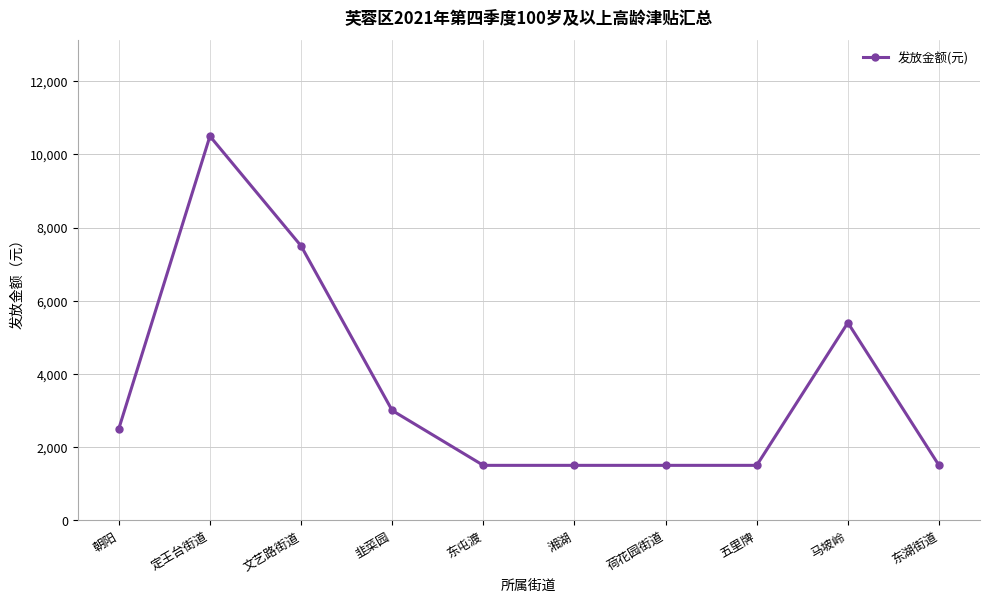

What is the smallest value displayed?

1500